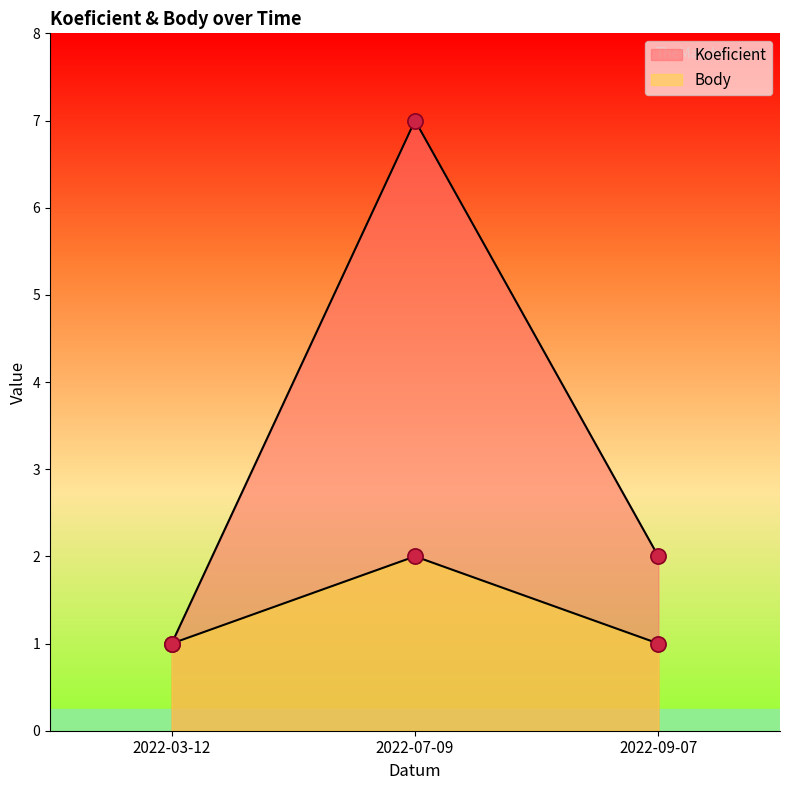

Which series reaches the minimum Y coordinate?

Koeficient